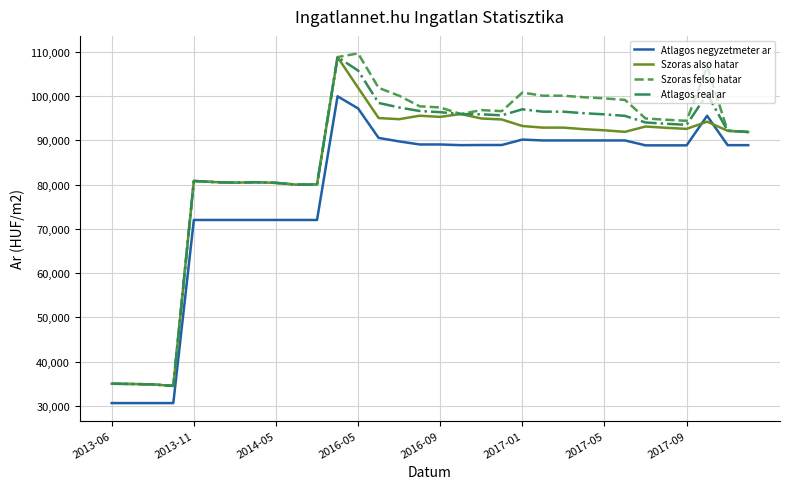

Rank the series by their average value, from lowest to highest.

Atlagos negyzetmeter ar, Szoras also hatar, Atlagos real ar, Szoras felso hatar